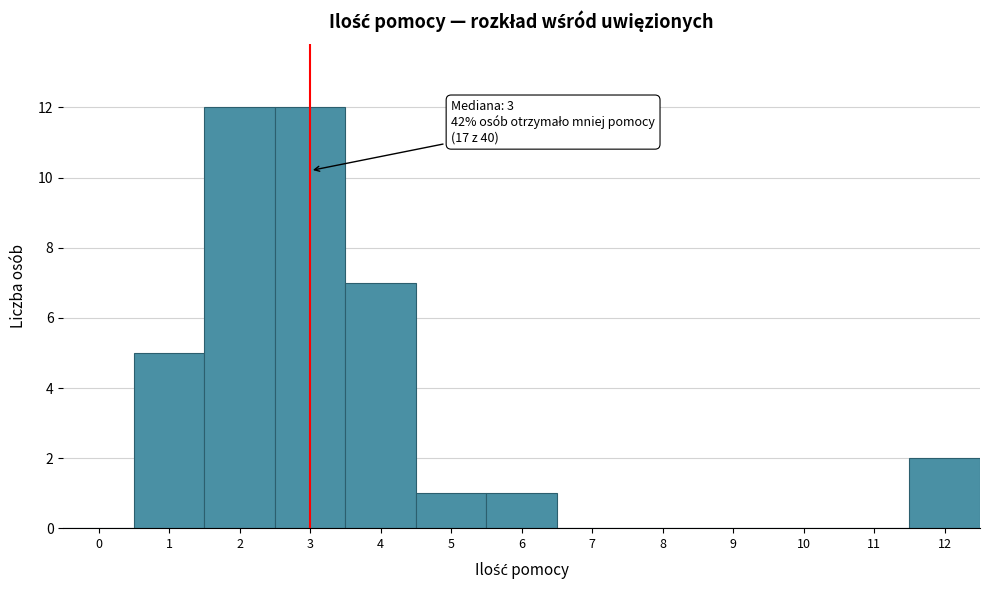

Reading right to left, extract all data points from this chart.

12=2	11=0	10=0	9=0	8=0	7=0	6=1	5=1	4=7	3=12	2=12	1=5	0=0